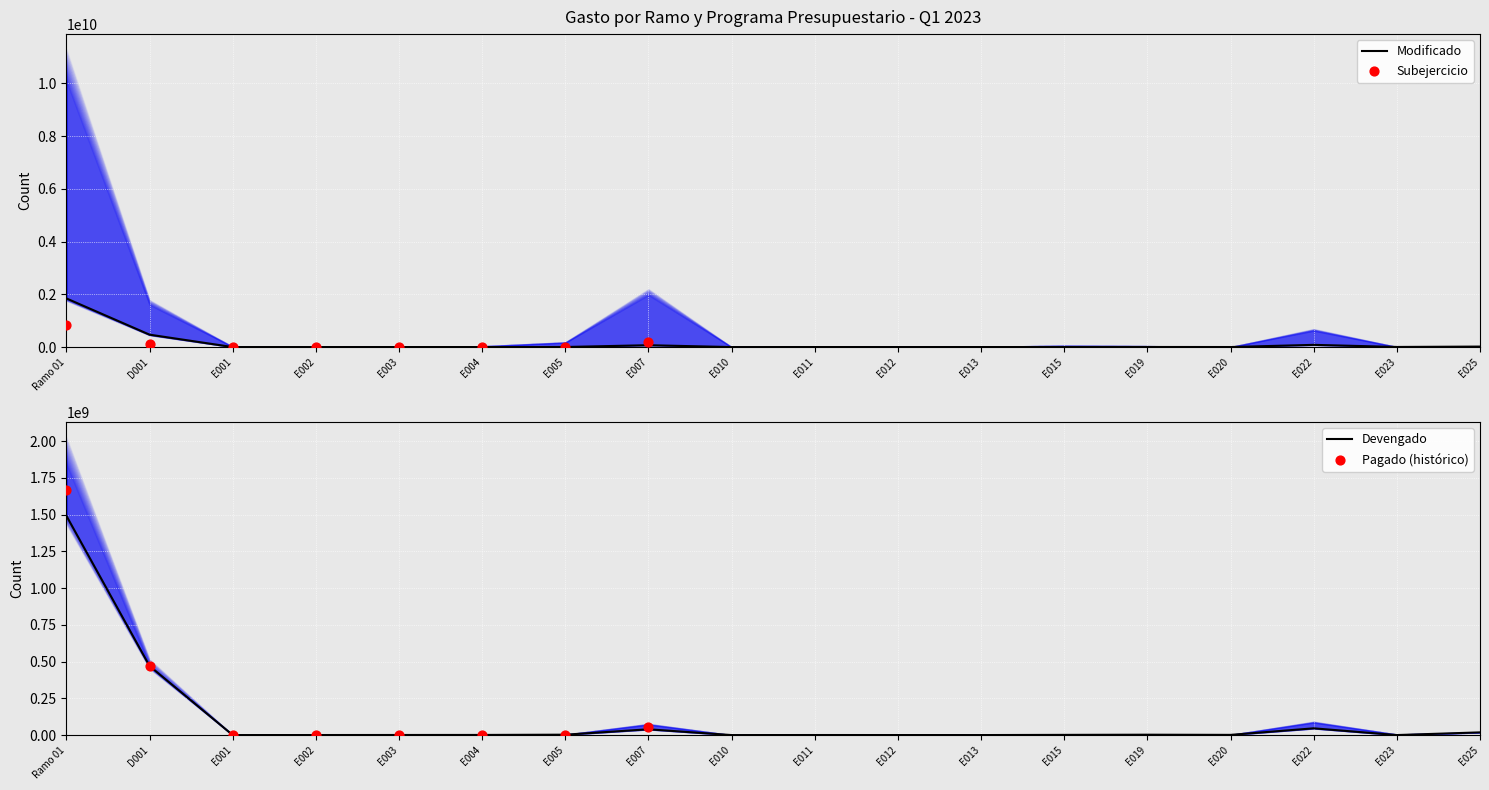

Is the value of Devengado at E025 greater than the value of Modificado at E022?

No